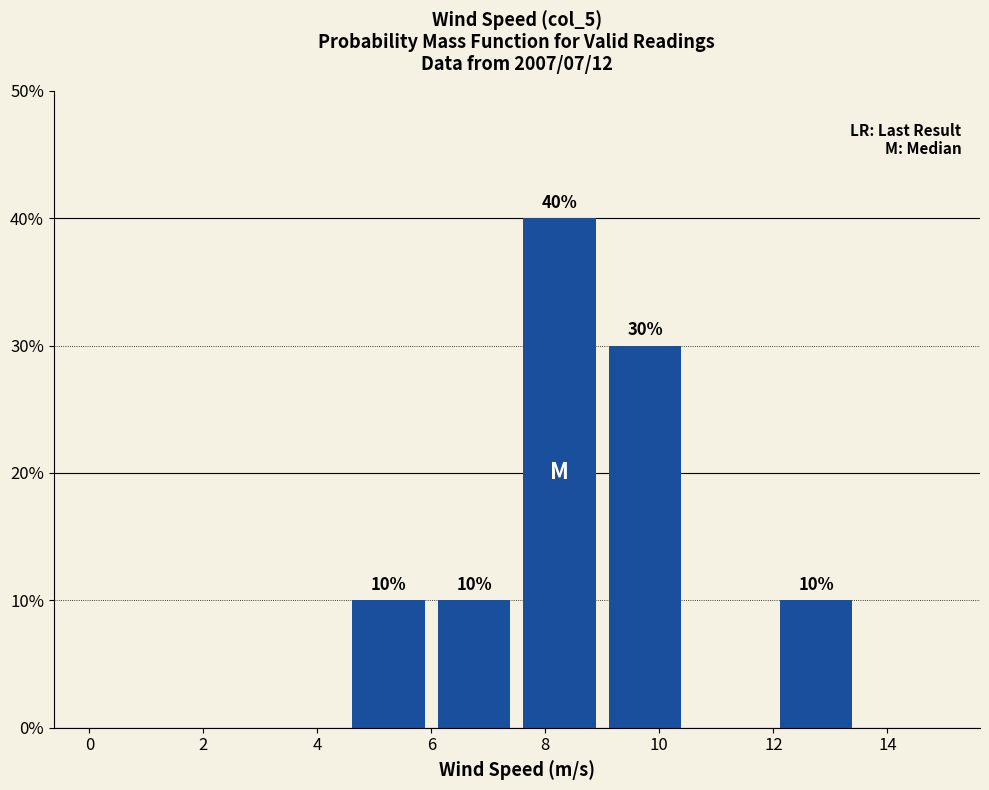

Over which range of the x-axis is the bar tallest?

7.5 to 9.0